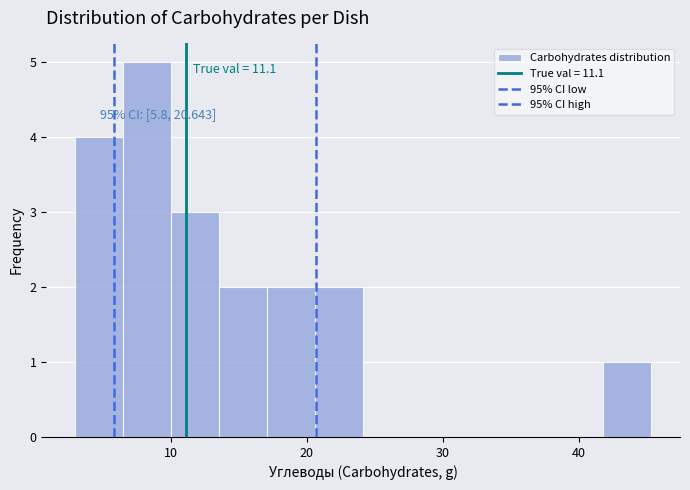

Read against the x-axis, roughly where is the centre of the tallest bar?

8